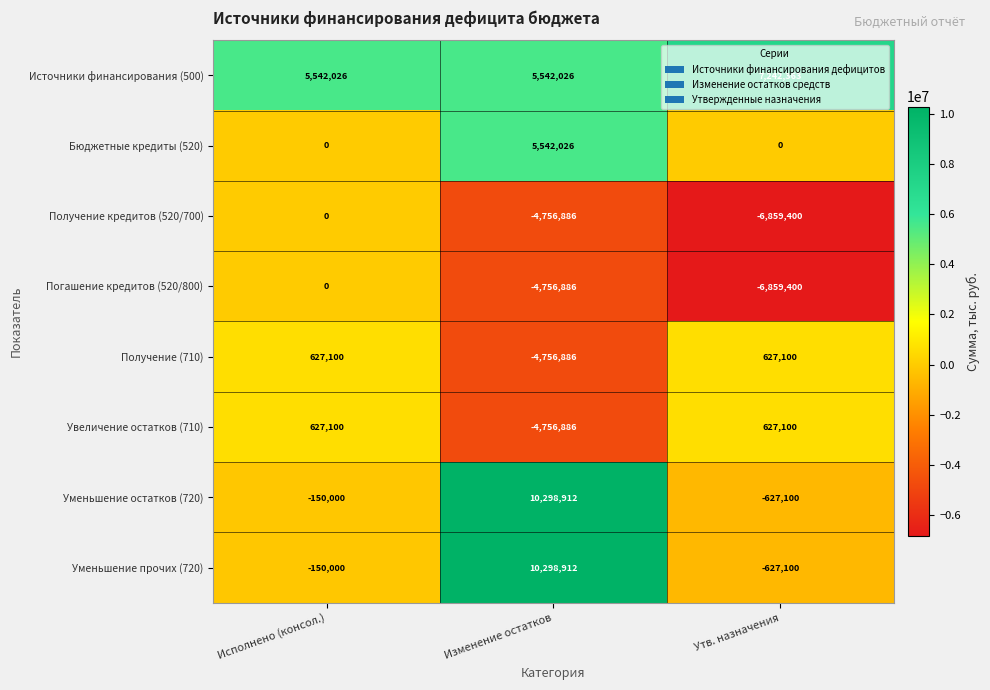

What is the spread (max minus min) of values at Изменение остатков?

15055798